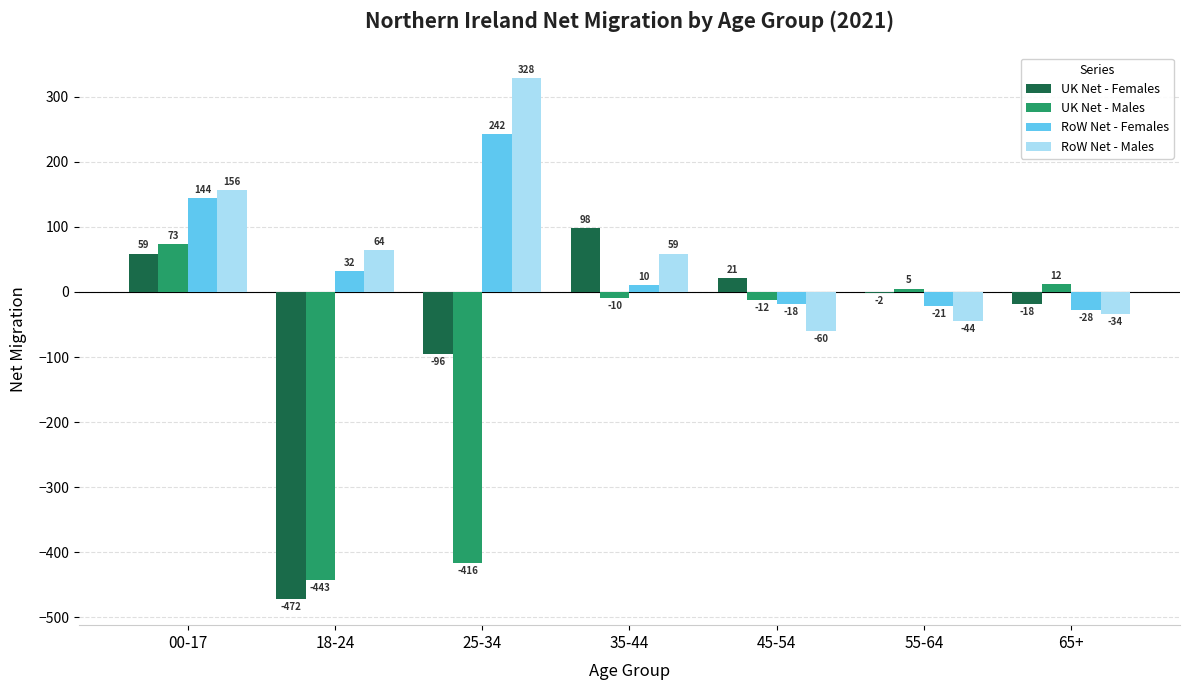

Where does the UK Net - Females series first go above -2?

00-17